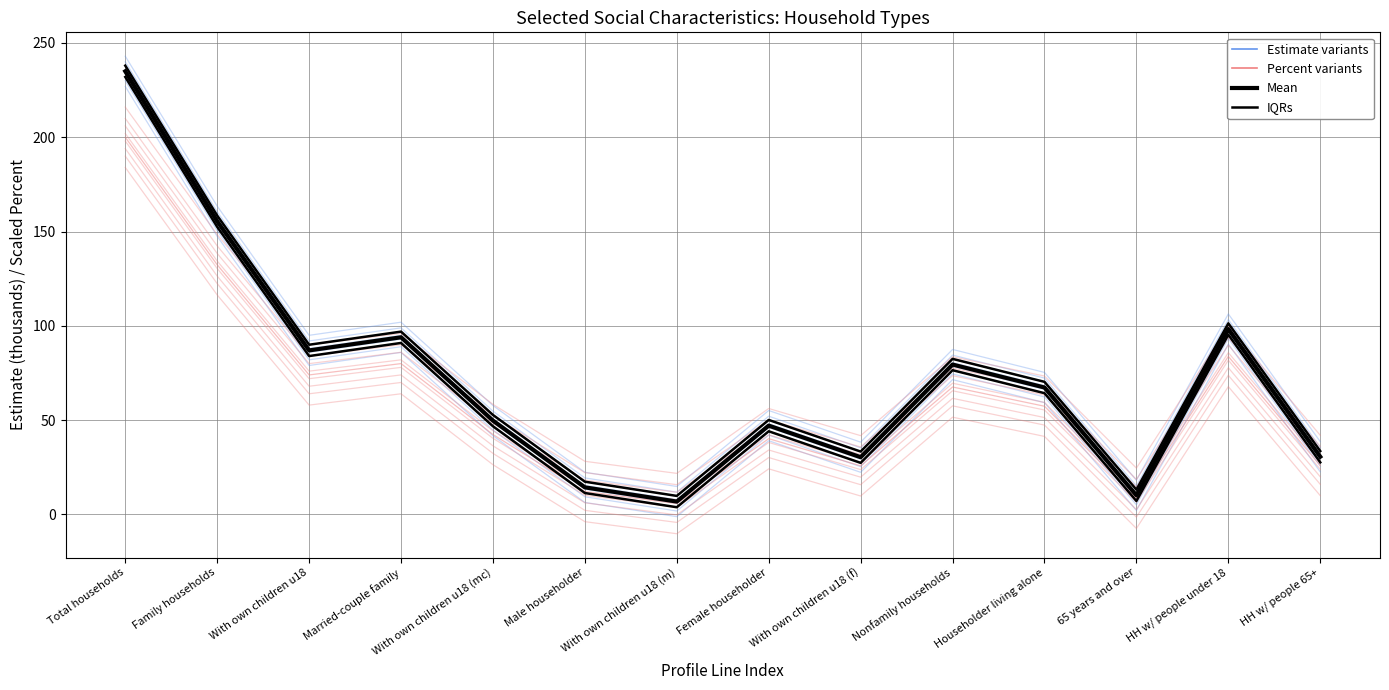

How many interior local peaks does the IQRs series have?

4